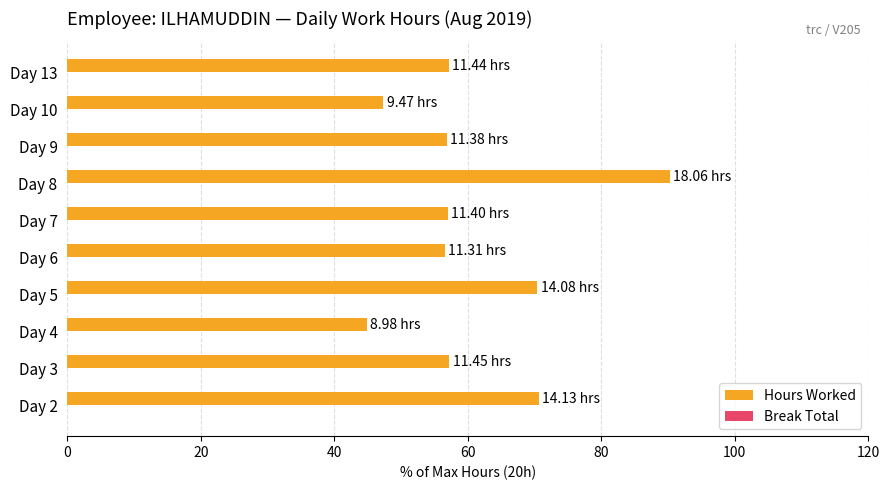

Which has a higher value, Day 5 or Day 6?

Day 5